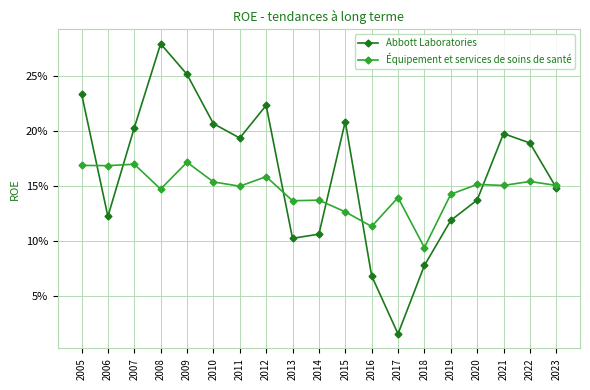

Reading right to left, extract all data points from this chart.

Abbott Laboratories: 0.1	0.2	0.2	0.1	0.1	0.1	0.0	0.1	0.2	0.1	0.1	0.2	0.2	0.2	0.3	0.3	0.2	0.1	0.2
Équipement et services de soins de santé: 0.2	0.2	0.2	0.2	0.1	0.1	0.1	0.1	0.1	0.1	0.1	0.2	0.1	0.2	0.2	0.1	0.2	0.2	0.2